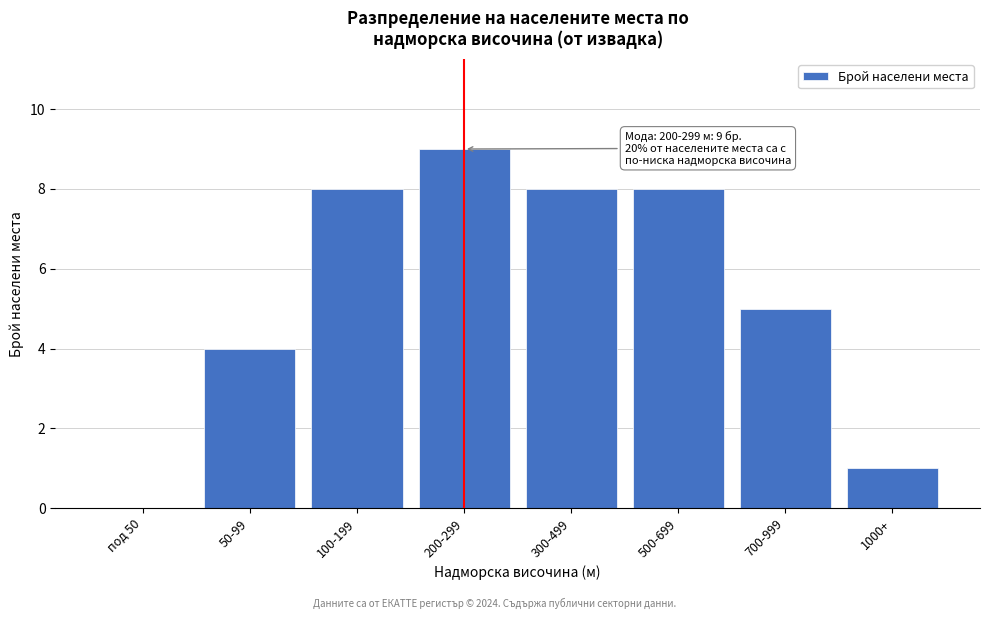

Reading right to left, extract all data points from this chart.

1000+=1	700-999=5	500-699=8	300-499=8	200-299=9	100-199=8	50-99=4	под 50=0